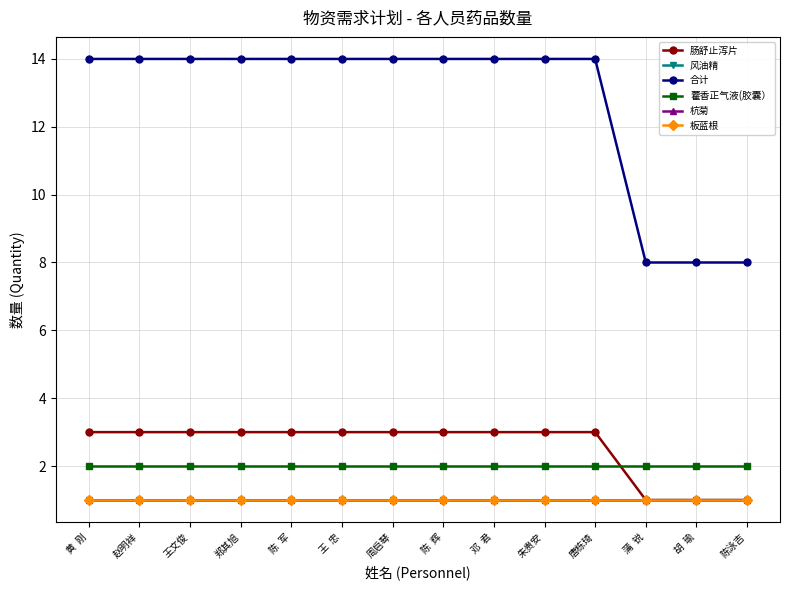

Does the chart have visible grid lines?

Yes